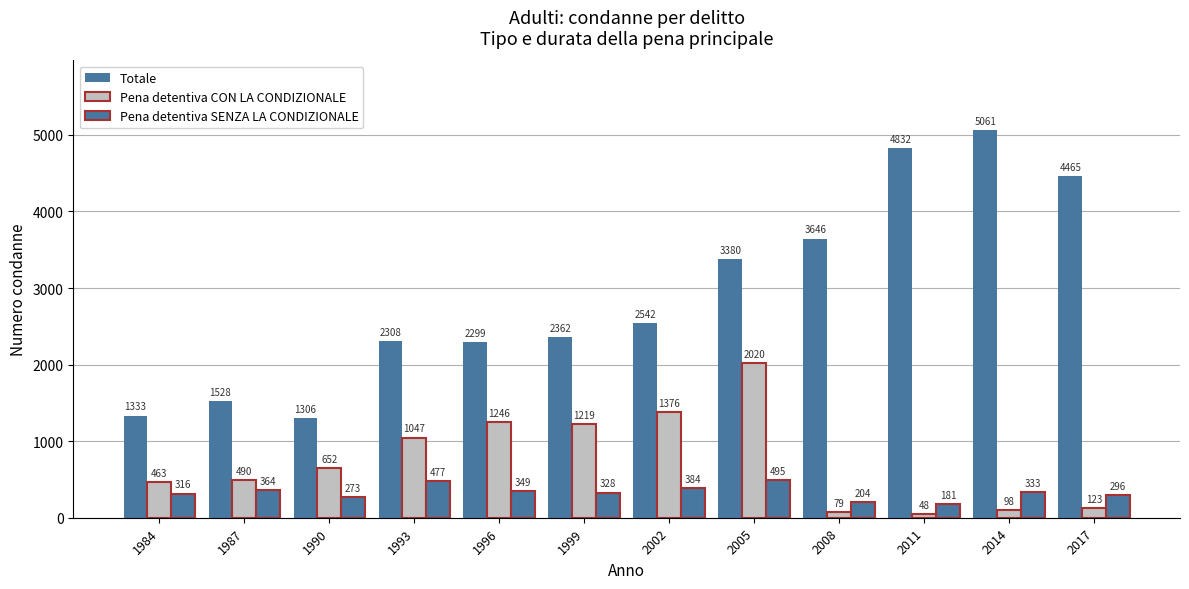

How many bars are there in each group?

3